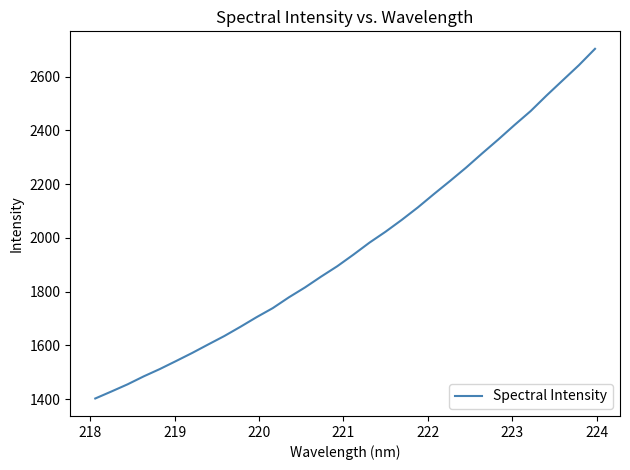

What is the minimum value shown in the chart?

1402.2